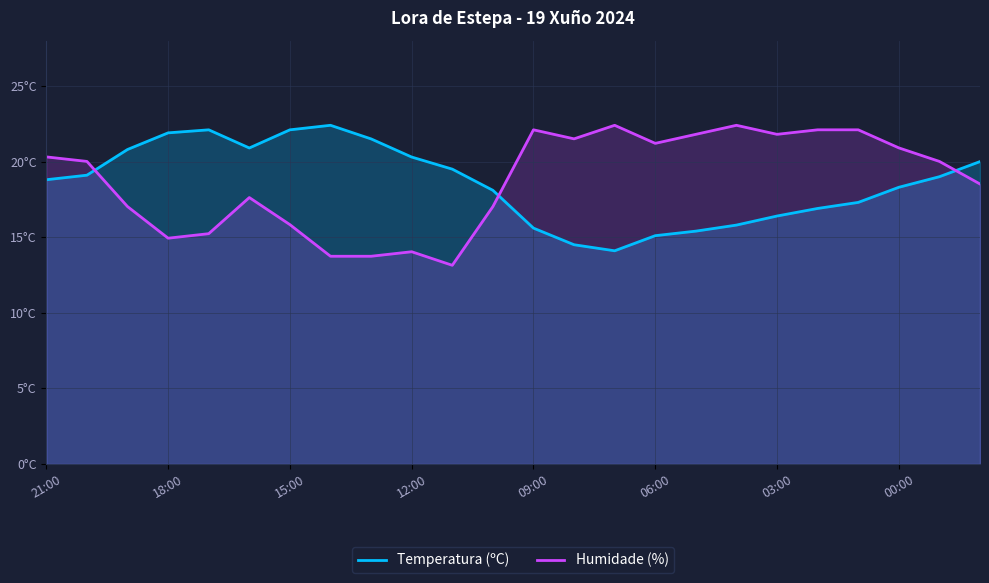

Is it true that Humidade (%) equals 8.2 at 00:00?

False